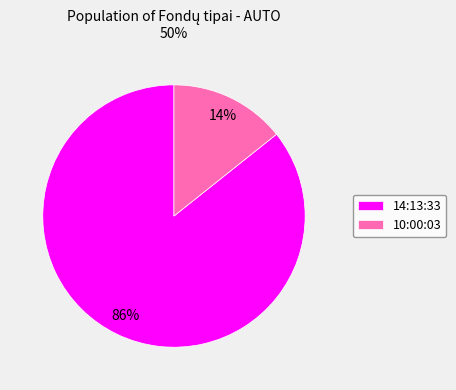

How many slices are in this pie chart?

2